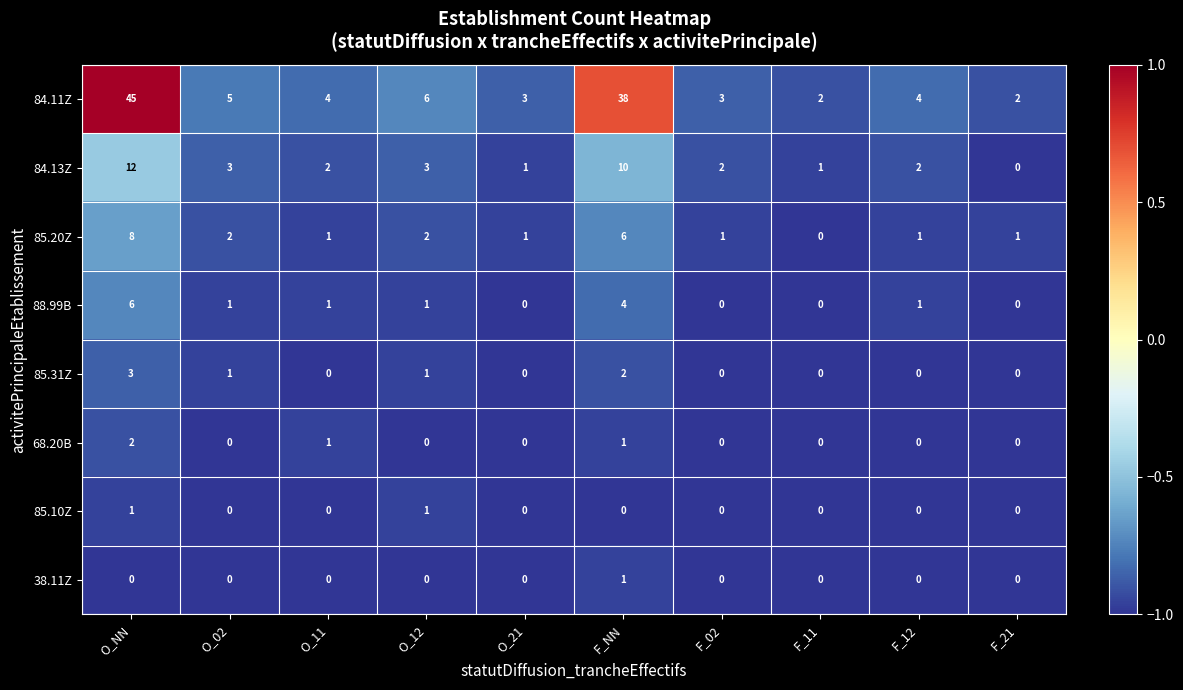

Which category has the highest value in the 85.31Z series?

O_NN